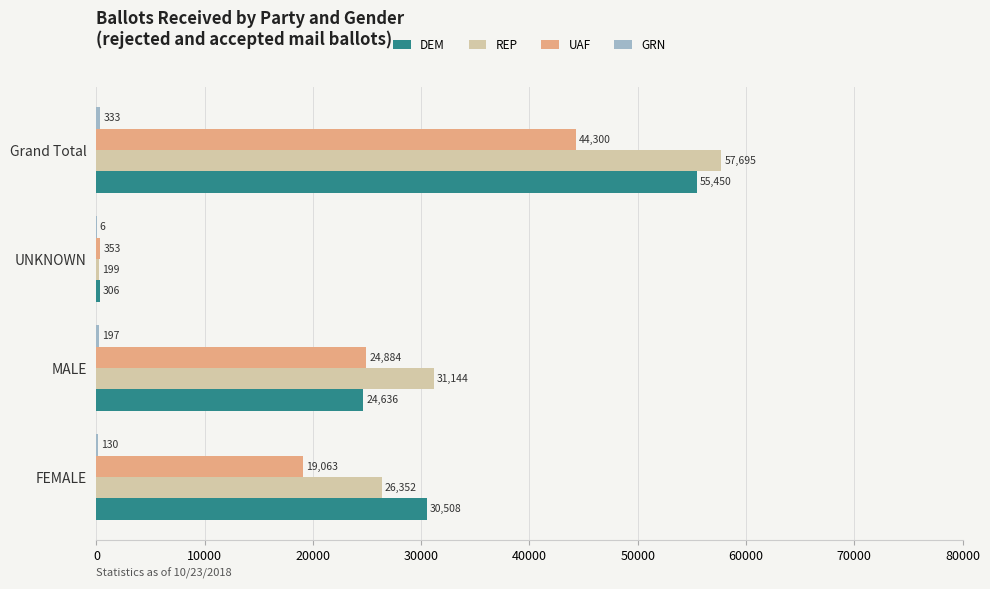

Which series changed the most between FEMALE and Grand Total?

REP